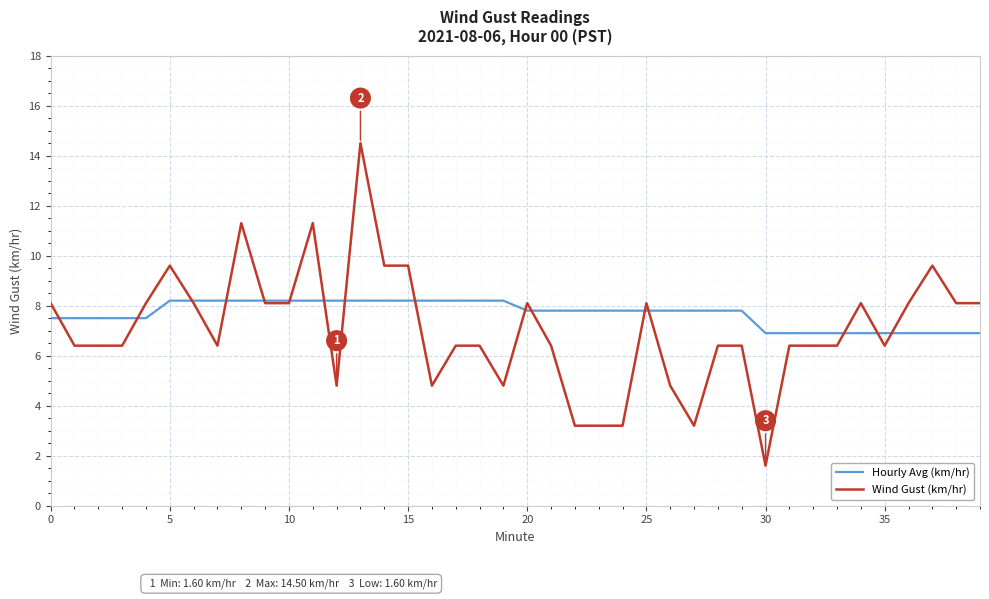

What is the difference between the maximum and minimum values in the Wind Gust (km/hr) series?

12.9